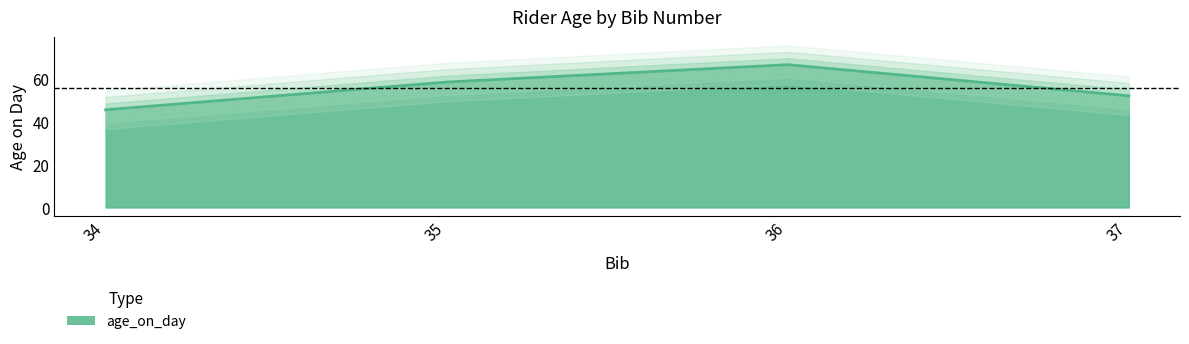

What is the ratio of the value at 35 to the value at 37?

1.1